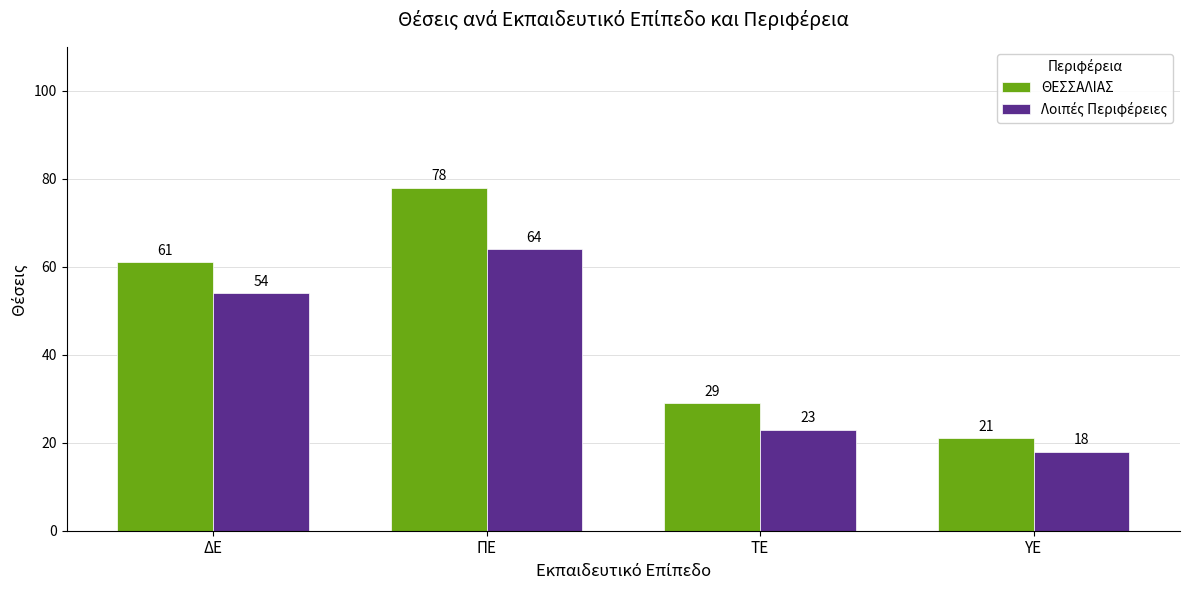

Between ΠΕ and ΥΕ, which series saw the biggest shift?

ΘΕΣΣΑΛΙΑΣ